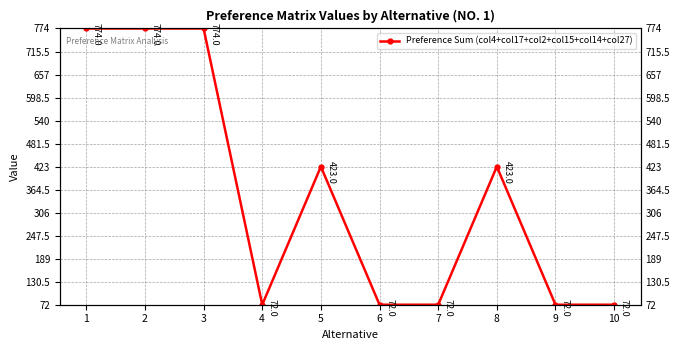

The chart shows a value of 72 at 4. True or false?

True